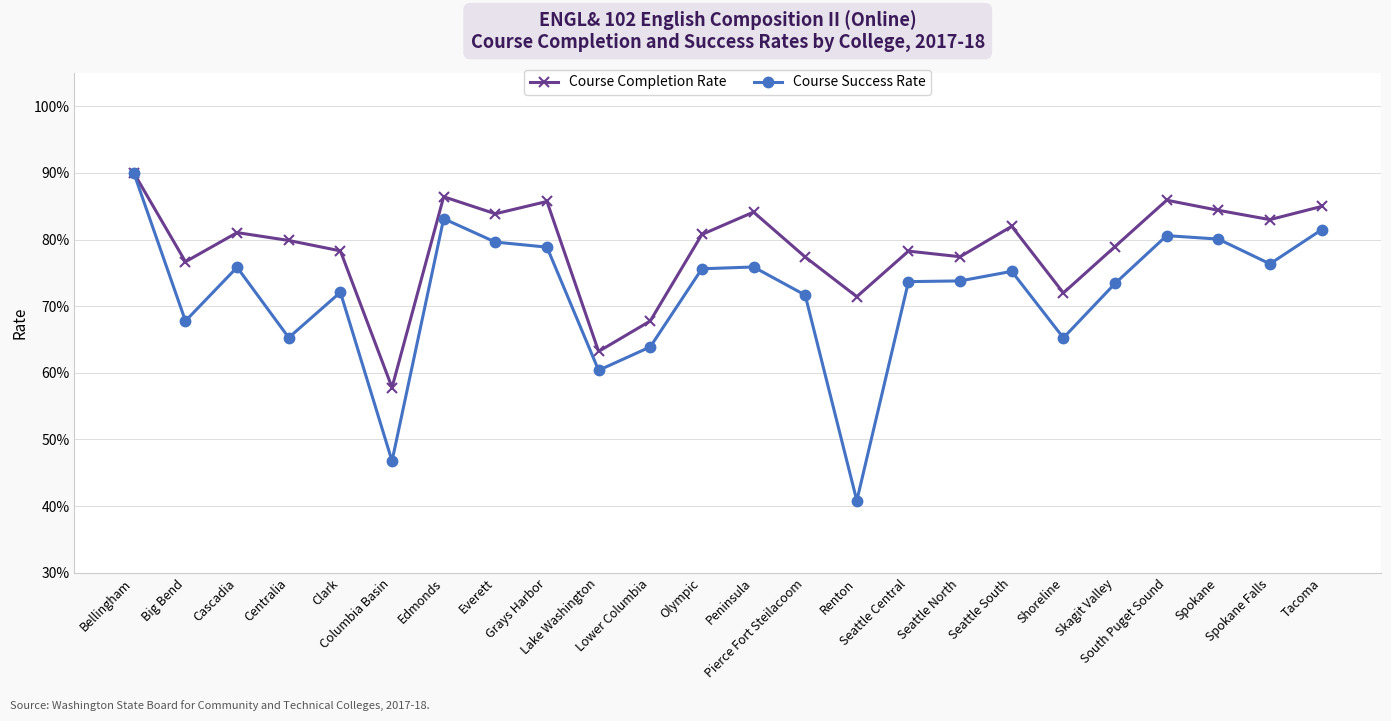

What are all the series names shown in the legend?

Course Completion Rate, Course Success Rate